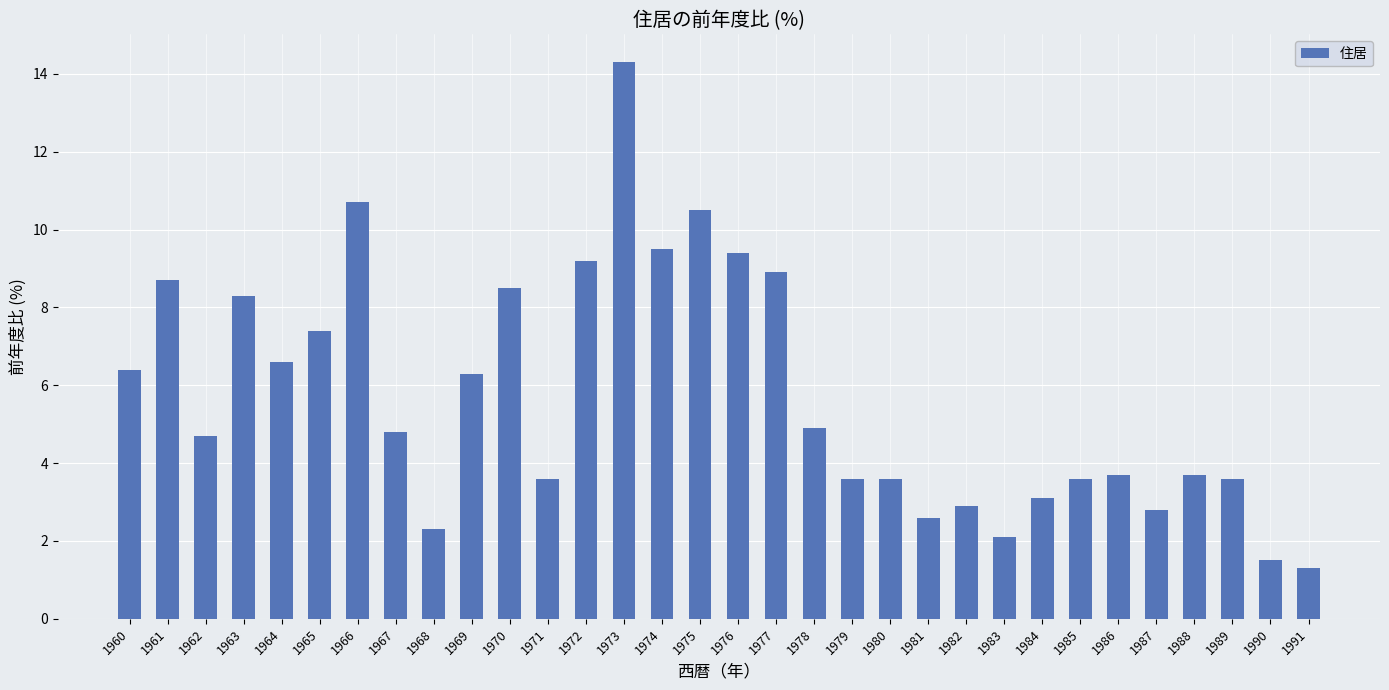

Reading right to left, transcribe all the data shown in this chart.

1.3	1.5	3.6	3.7	2.8	3.7	3.6	3.1	2.1	2.9	2.6	3.6	3.6	4.9	8.9	9.4	10.5	9.5	14.3	9.2	3.6	8.5	6.3	2.3	4.8	10.7	7.4	6.6	8.3	4.7	8.7	6.4